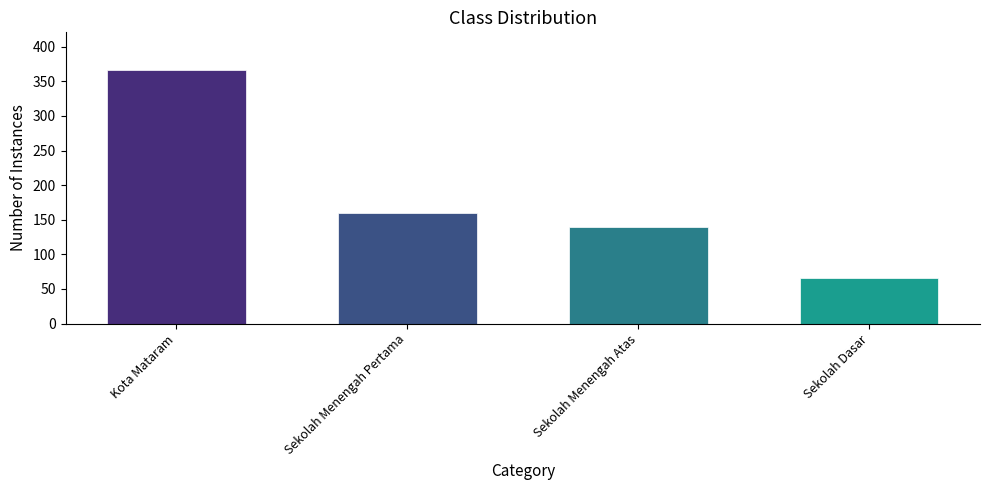

The chart shows a value of 504 at Kota Mataram. True or false?

False